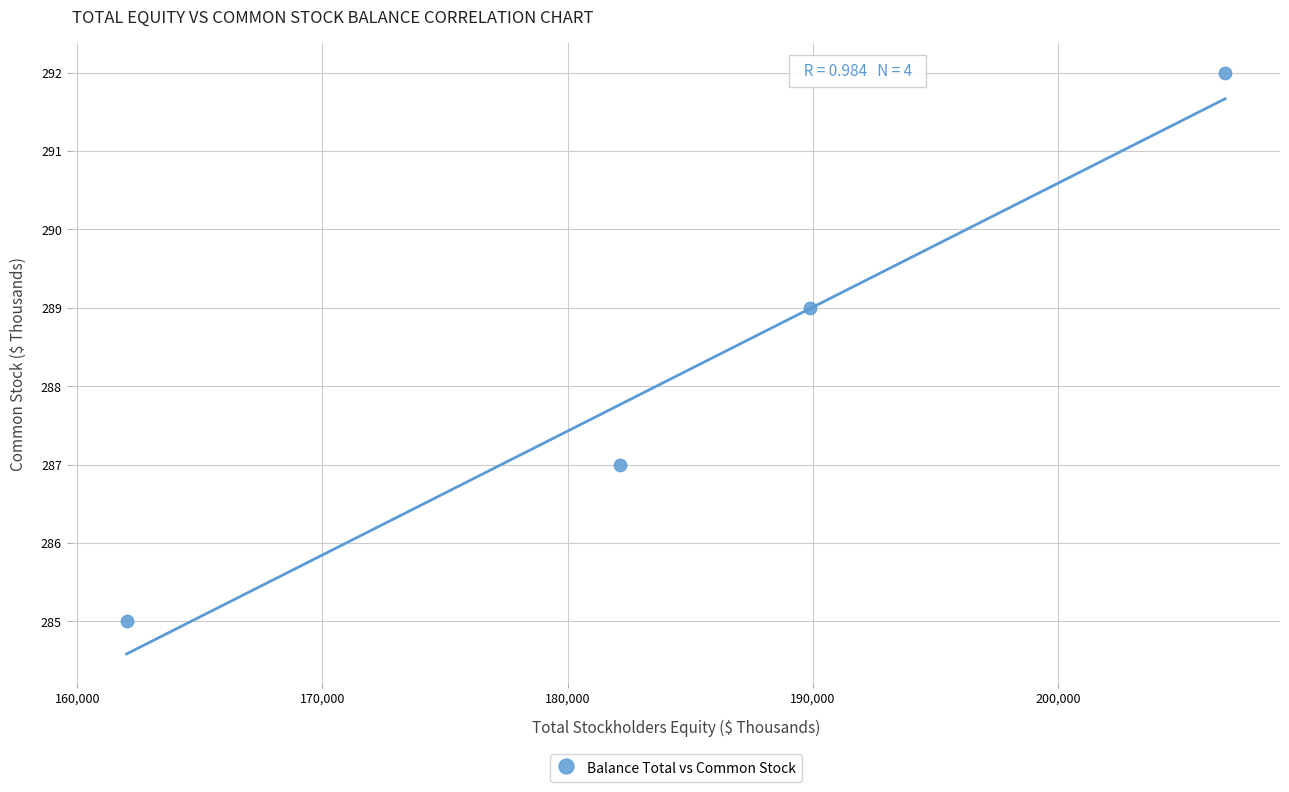

What is the range of X values (max minus min)?

44811